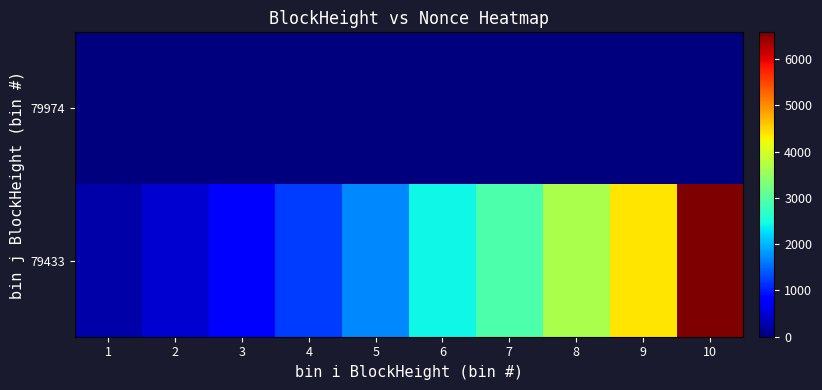

Reading left to right, list all the values displayed in this chart.

79974: 1=0.0	2=0.0	3=0.0	4=0.0	5=0.0	6=0.0	7=0.0	8=0.0	9=0.0	10=0.0
79433: 1=243.5	2=487.0	3=730.4	4=1217.4	5=1704.4	6=2434.8	7=2921.8	8=3652.2	9=4382.6	10=6574.0